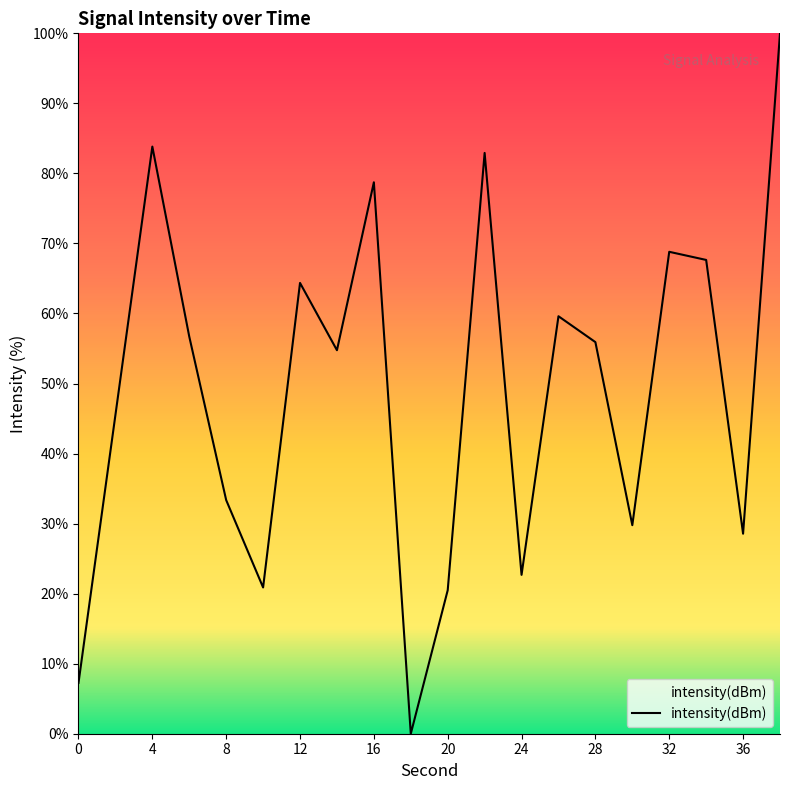

What is the greatest value displayed?

100.0